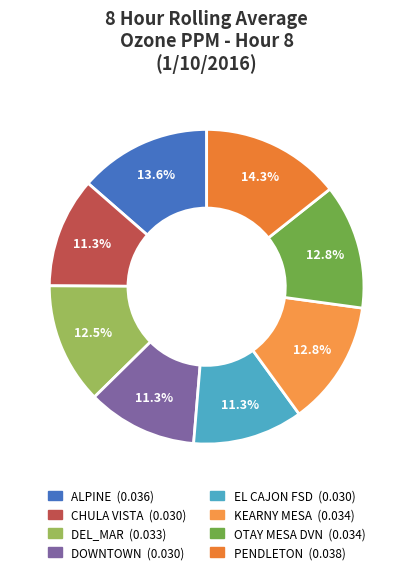

The DOWNTOWN slice represents 17% of the pie. True or false?

False